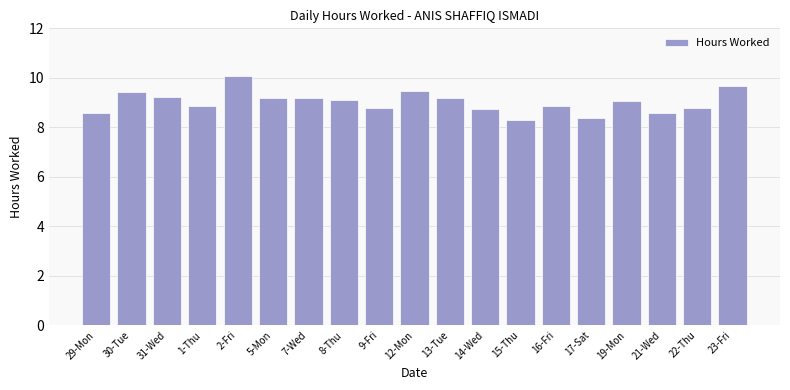

What is the label of the 11th bar from the left?

13-Tue